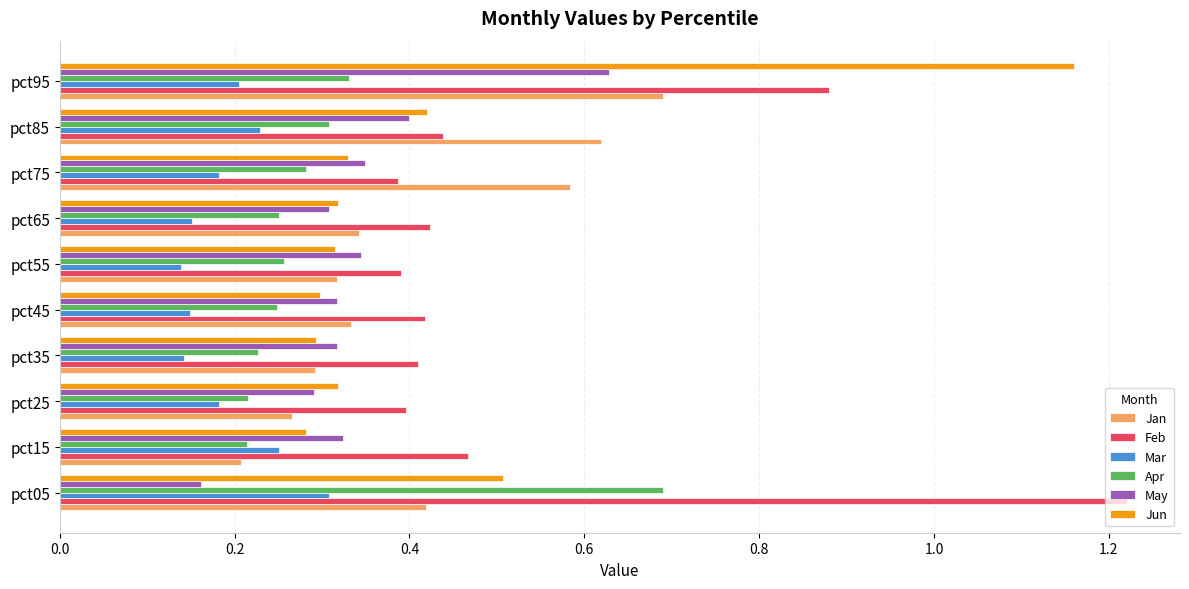

How many distinct data groups are displayed?

6